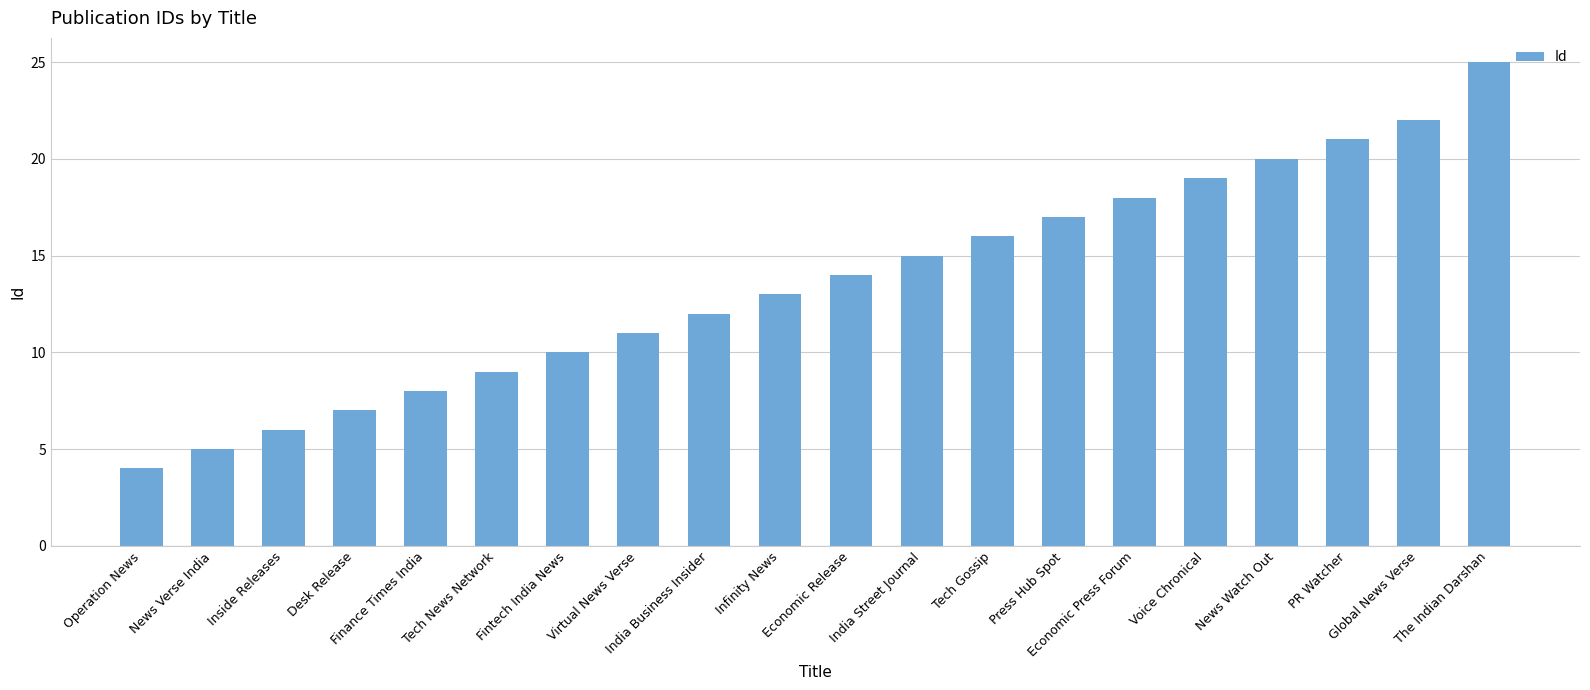

How many data points does each series have?

20